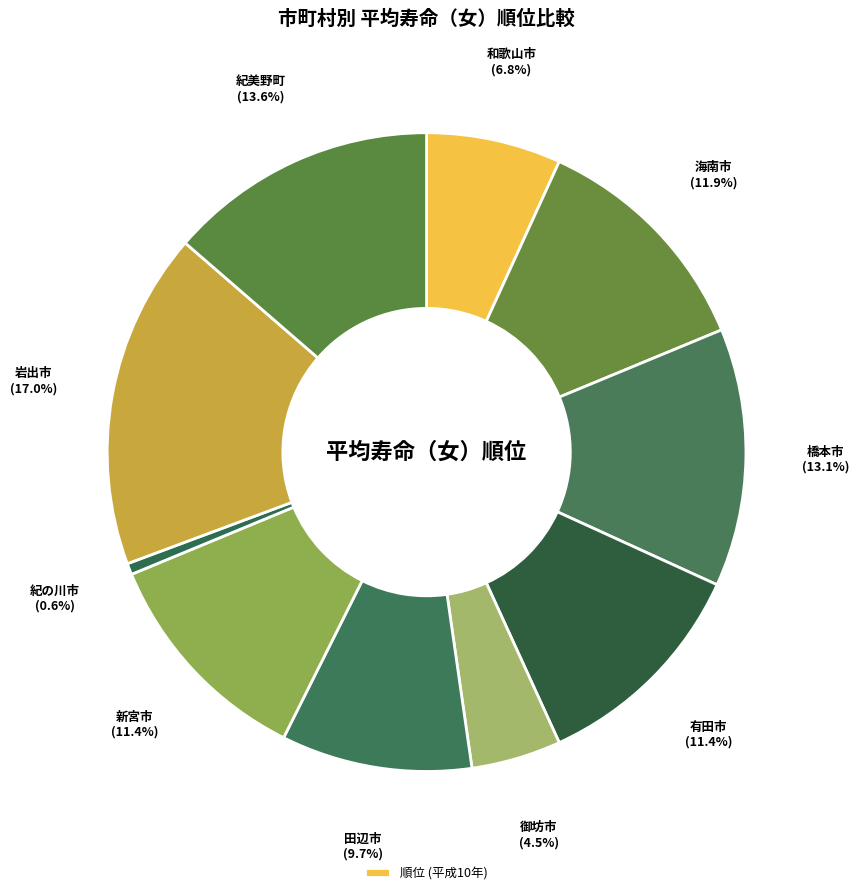

How many slices are in this pie chart?

10